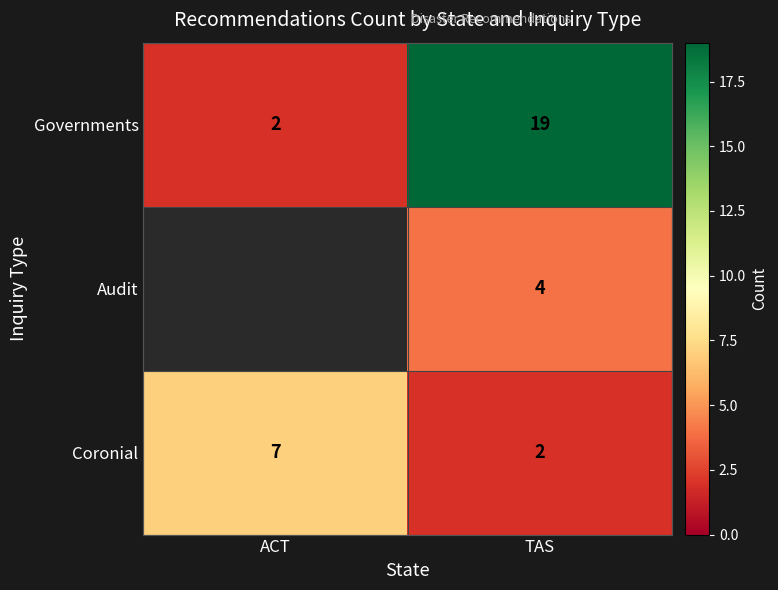

What is the total value across all series at TAS?

25